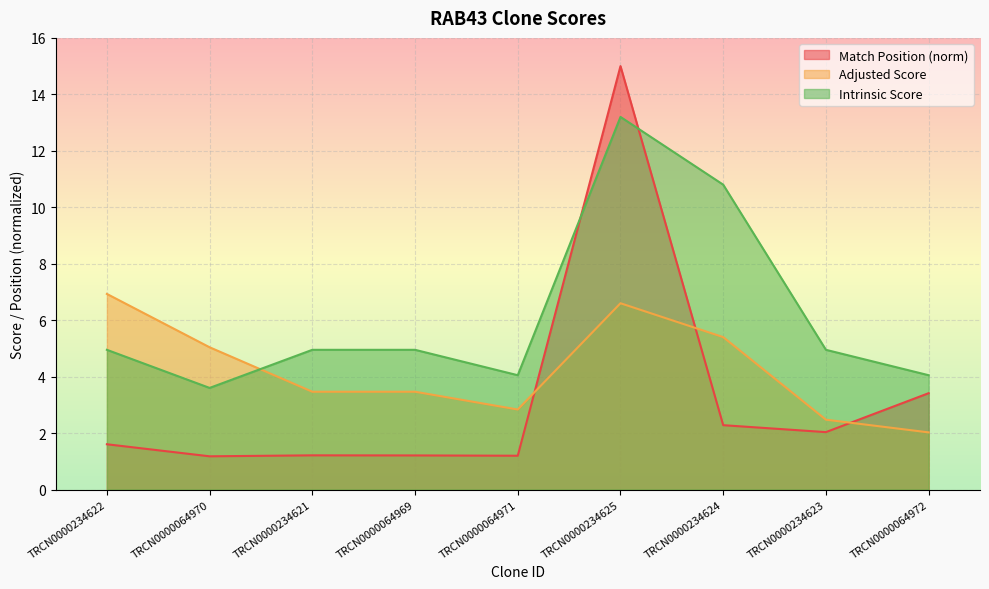

At which label does Adjusted Score reach its peak?

TRCN0000234622